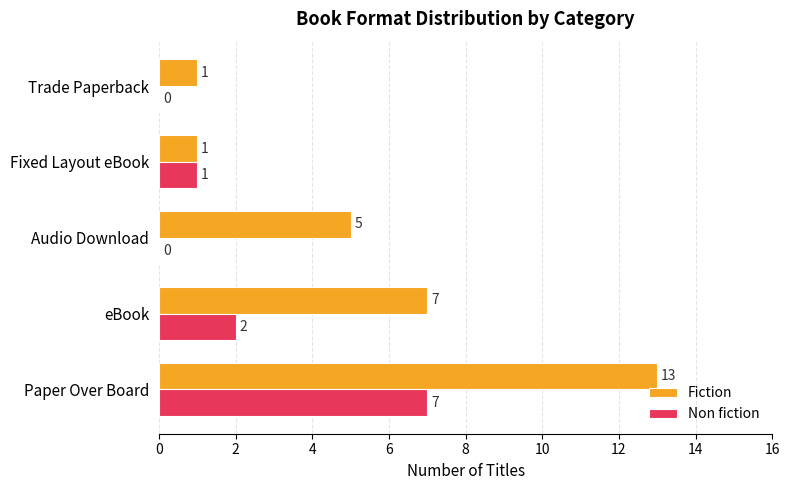

What is the sum of all Non fiction values?

10